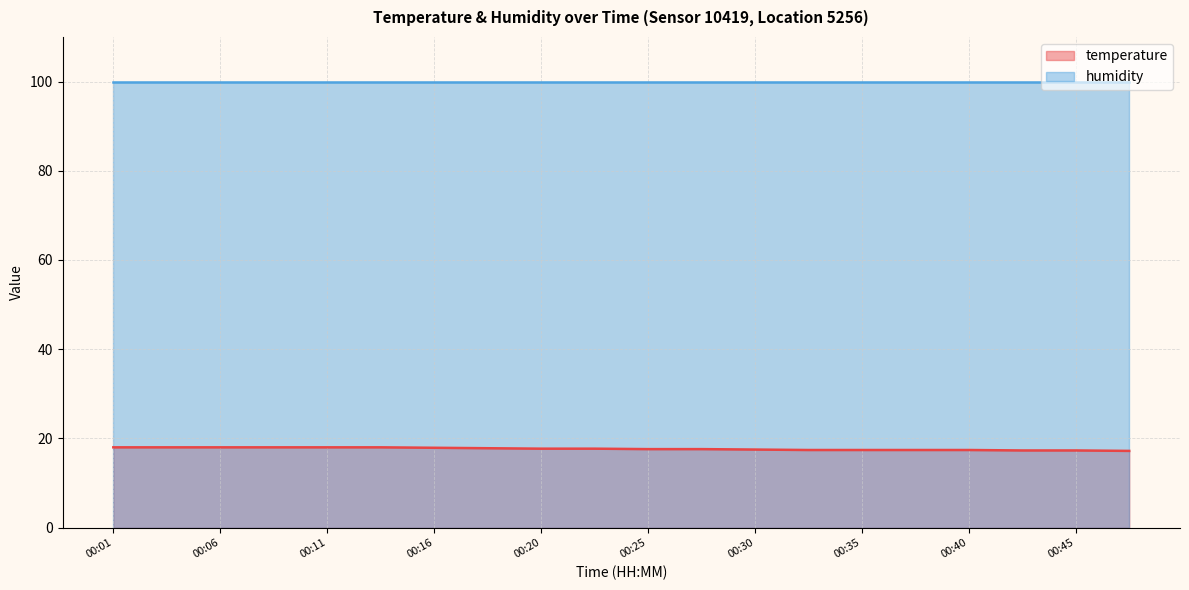

What is the difference between the values at 00:23 and 00:08?

0.3